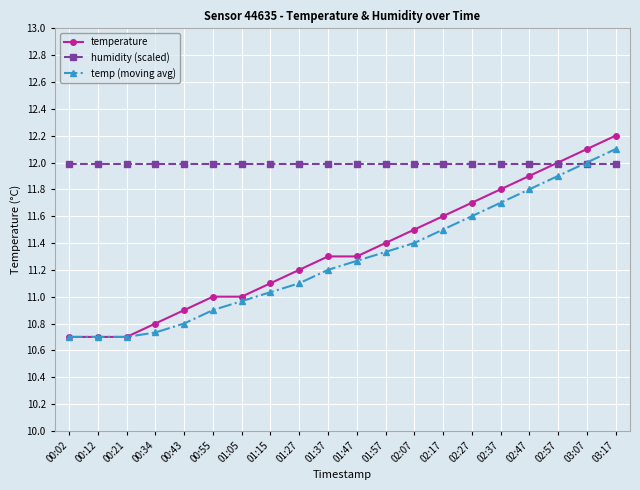

How many times do humidity (scaled) and temp (moving avg) cross each other?

1